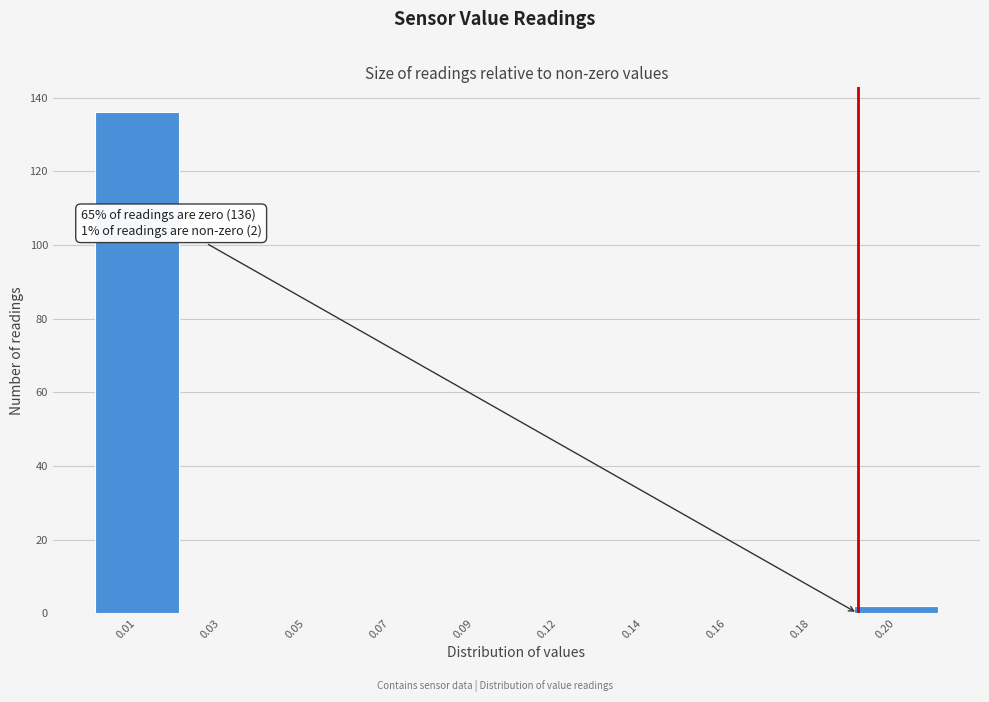

Reading right to left, extract all data points from this chart.

0.20=2	0.18=0	0.16=0	0.14=0	0.12=0	0.09=0	0.07=0	0.05=0	0.03=0	0.01=136